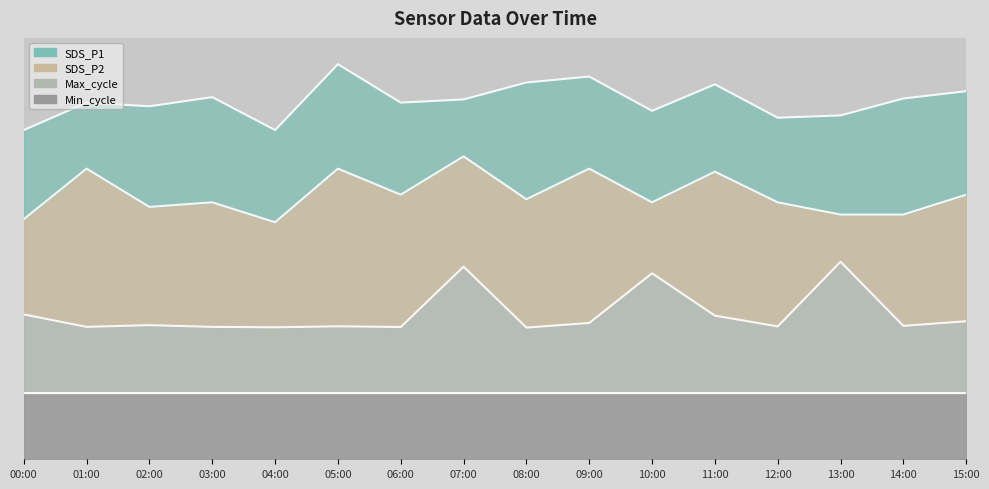

In SDS_P1, how many points are higher than both neighbors (excluding endpoints)?

5